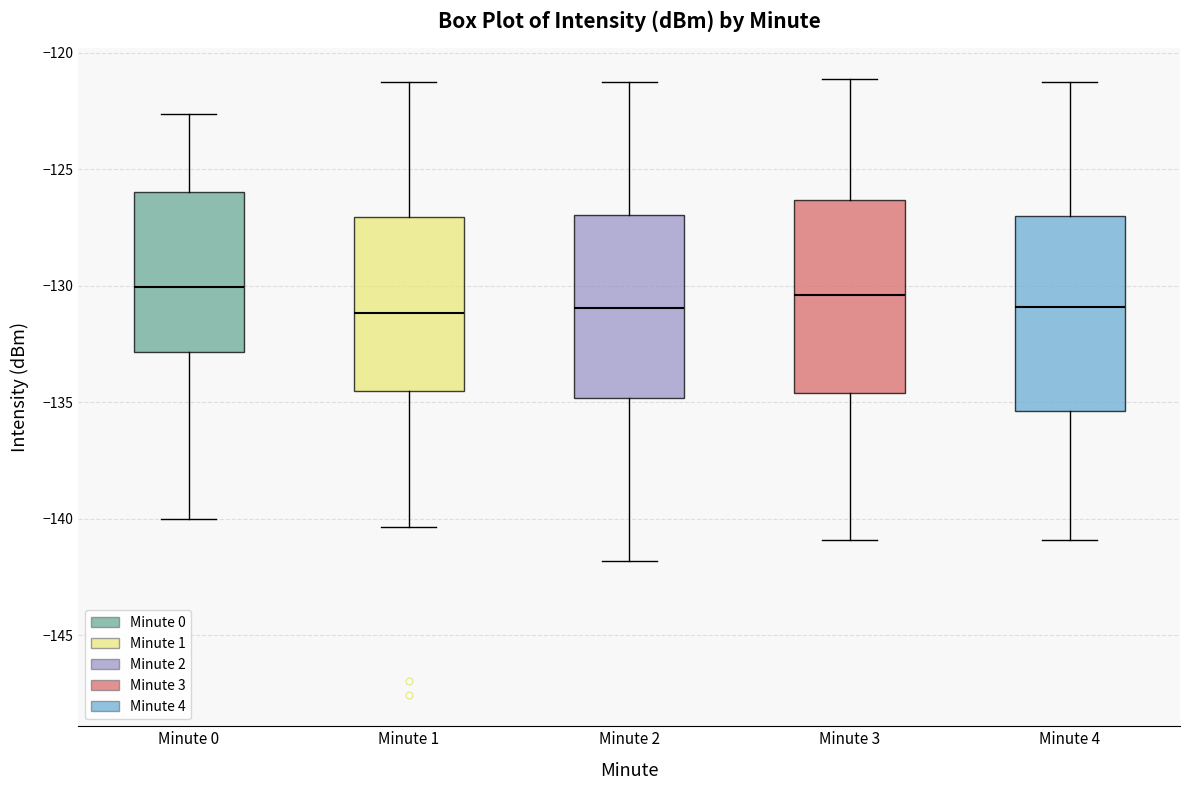

Reading left to right, read every box against the y-axis: the position of its median line, the range the box covers, and the ends of its whiskers. The values are not printed on the chart, so give them approximately, as read against the axis.

Minute 0: median -130.0, box -133.0 to -126.0, whiskers -140.0 to -122.5
Minute 1: median -131.0, box -134.5 to -127.0, whiskers -140.5 to -121.5
Minute 2: median -131.0, box -135.0 to -127.0, whiskers -142.0 to -121.0
Minute 3: median -130.5, box -134.5 to -126.5, whiskers -141.0 to -121.0
Minute 4: median -131.0, box -135.5 to -127.0, whiskers -141.0 to -121.0